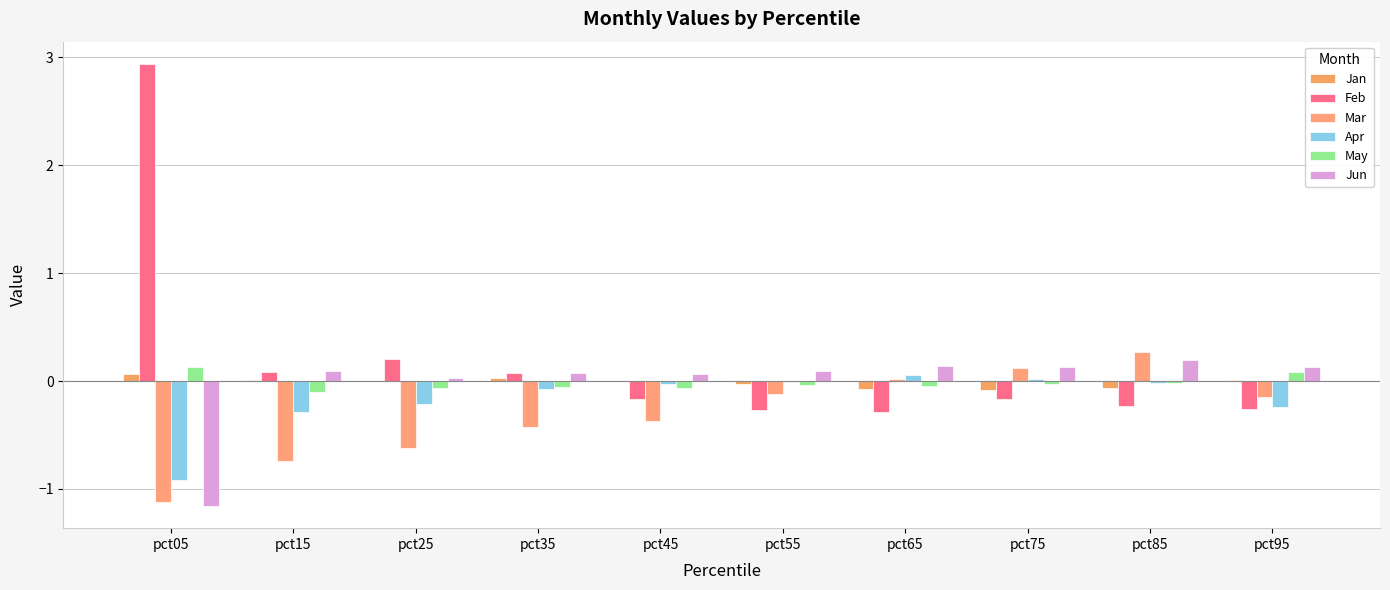

How many series are shown in this chart?

6